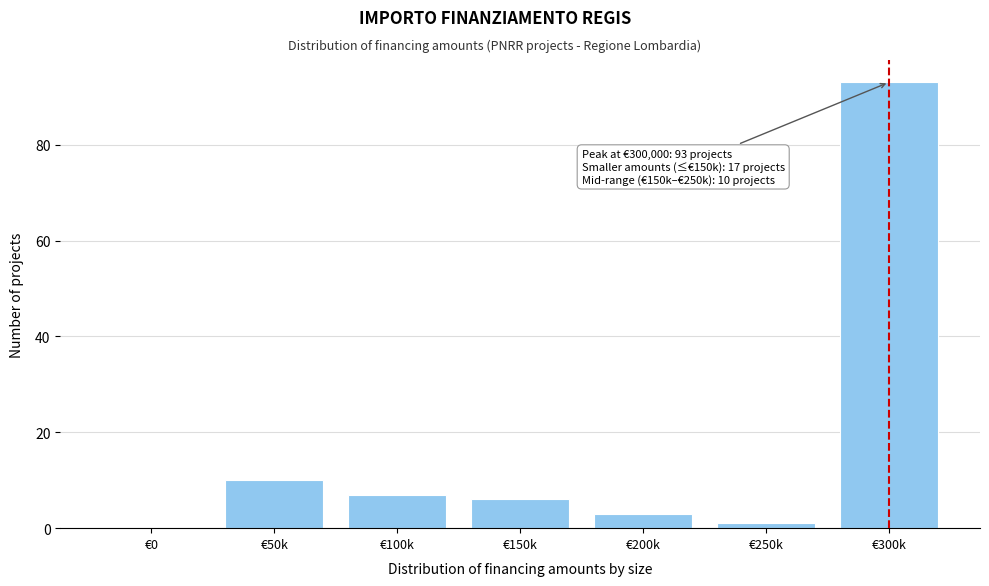

Reading right to left, what are all the values shown in this chart?

€300k=93	€250k=1	€200k=3	€150k=6	€100k=7	€50k=10	€0=0